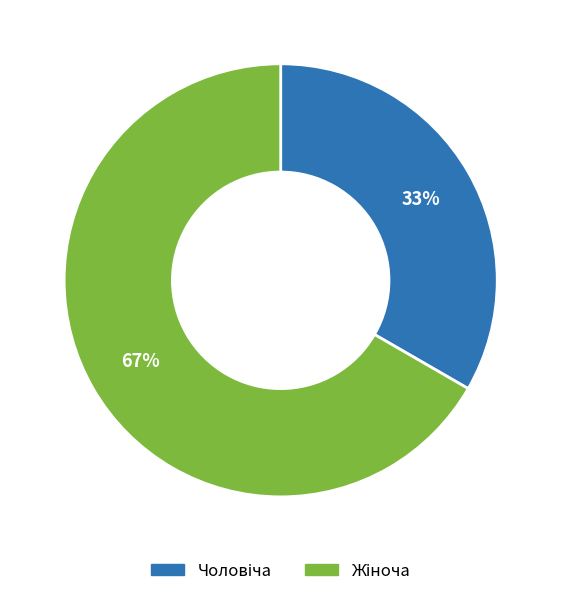

Is there a majority slice in this chart?

Yes